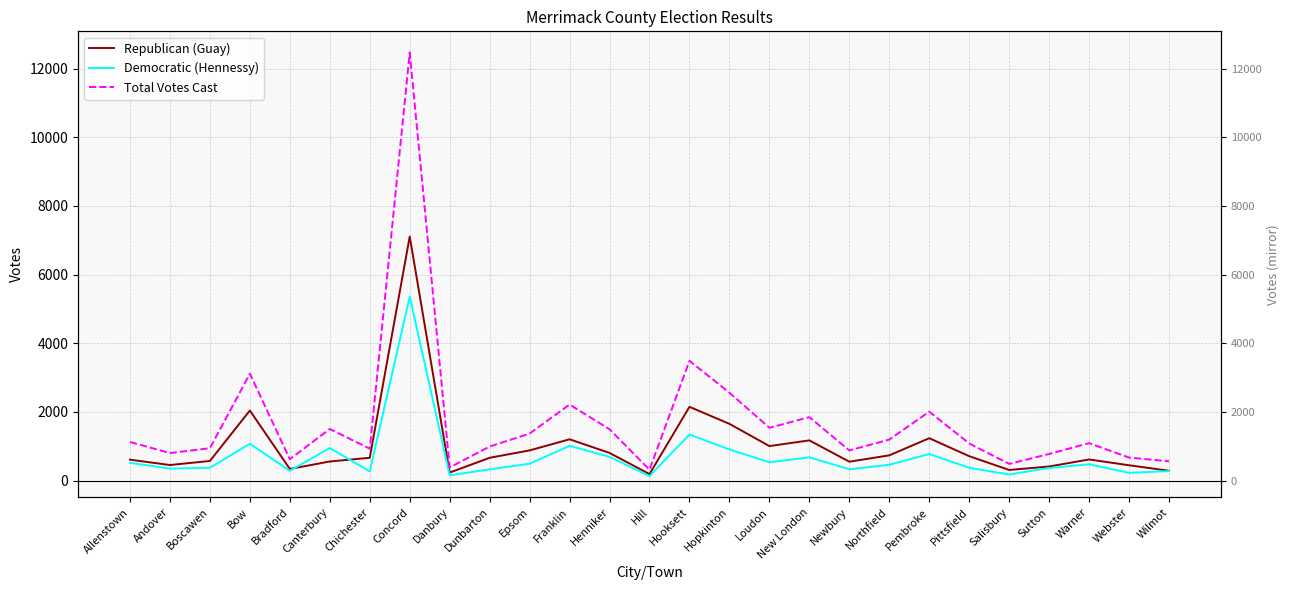

Reading left to right, list all the values displayed in this chart.

Republican (Guay): Allenstown=608	Andover=452	Boscawen=570	Bow=2040	Bradford=337	Canterbury=555	Chichester=663	Concord=7107	Danbury=232	Dunbarton=663	Epsom=878	Franklin=1202	Henniker=804	Hill=188	Hooksett=2147	Hopkinton=1651	Loudon=1004	New London=1170	Newbury=549	Northfield=734	Pembroke=1233	Pittsfield=710	Salisbury=308	Sutton=409	Warner=614	Webster=445	Wilmot=285
Democratic (Hennessy): Allenstown=516	Andover=348	Boscawen=372	Bow=1072	Bradford=284	Canterbury=947	Chichester=265	Concord=5359	Danbury=151	Dunbarton=327	Epsom=490	Franklin=1011	Henniker=691	Hill=128	Hooksett=1340	Hopkinton=907	Loudon=532	New London=677	Newbury=328	Northfield=459	Pembroke=773	Pittsfield=370	Salisbury=177	Sutton=365	Warner=475	Webster=224	Wilmot=276
Total Votes Cast: Allenstown=1124	Andover=800	Boscawen=942	Bow=3112	Bradford=621	Canterbury=1502	Chichester=928	Concord=12466	Danbury=383	Dunbarton=990	Epsom=1368	Franklin=2213	Henniker=1495	Hill=316	Hooksett=3487	Hopkinton=2558	Loudon=1536	New London=1847	Newbury=877	Northfield=1193	Pembroke=2006	Pittsfield=1080	Salisbury=485	Sutton=774	Warner=1089	Webster=669	Wilmot=561